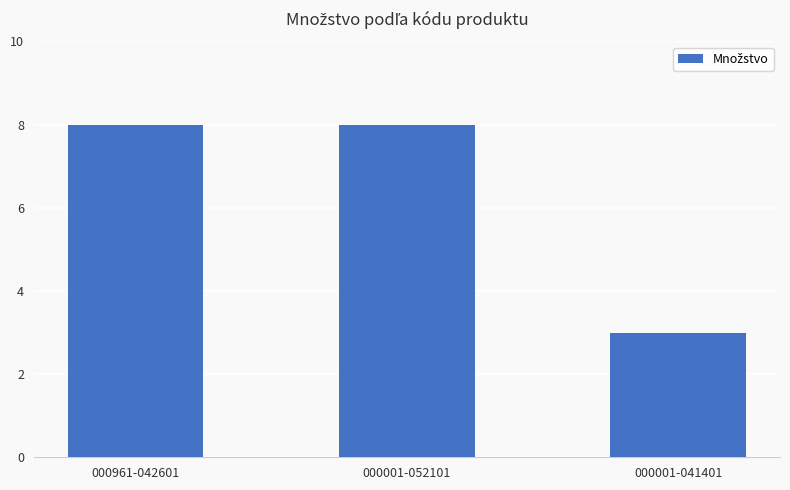

What is the change in value from 000001-052101 to 000001-041401?

-5